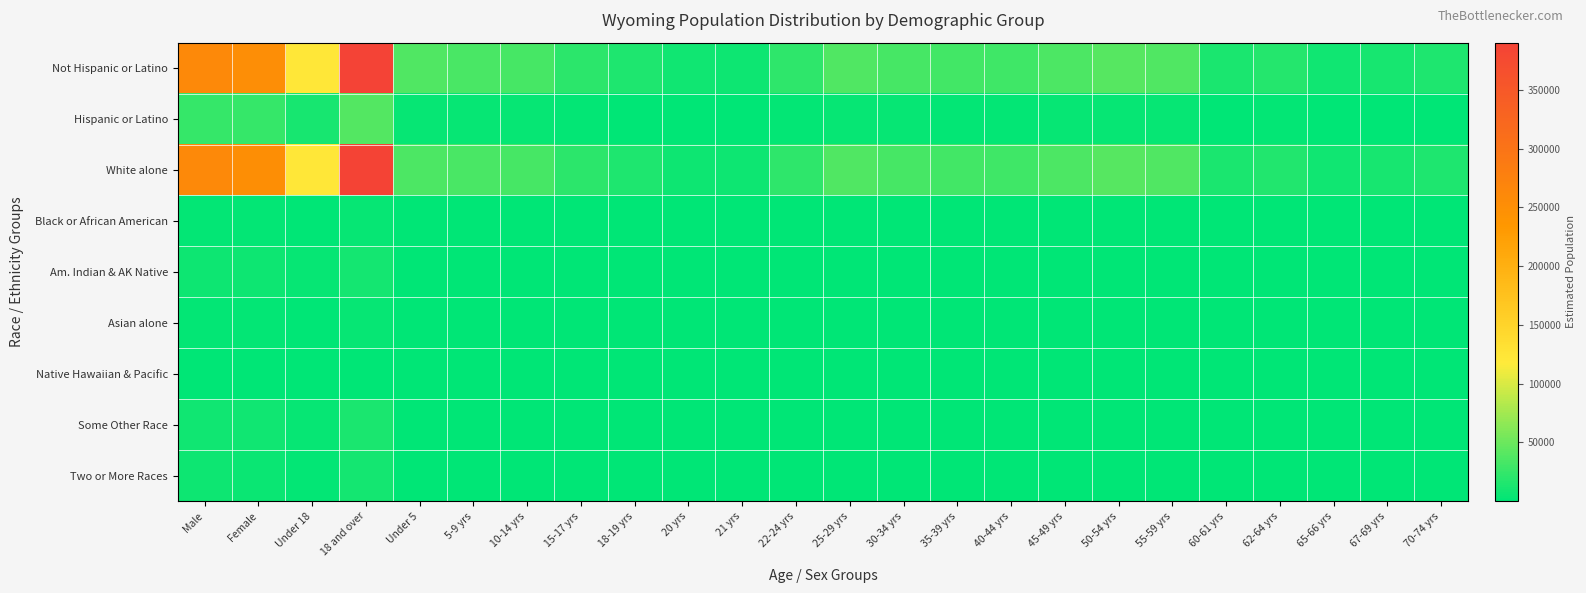

What is the minimum value shown in the chart?

6.0